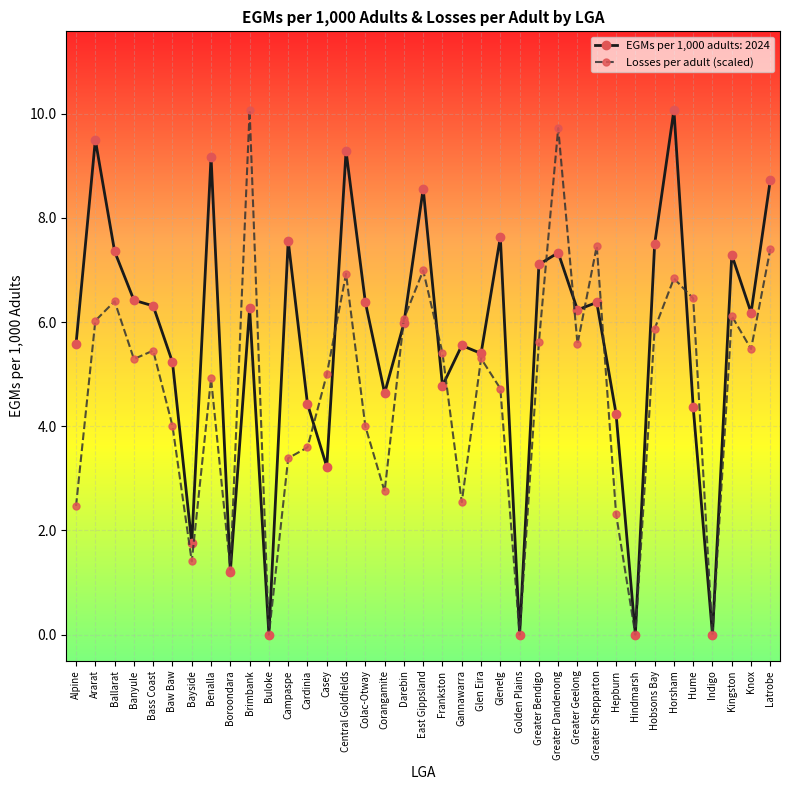

The value of EGMs per 1,000 adults: 2024 at Indigo is -6.2. True or false?

False